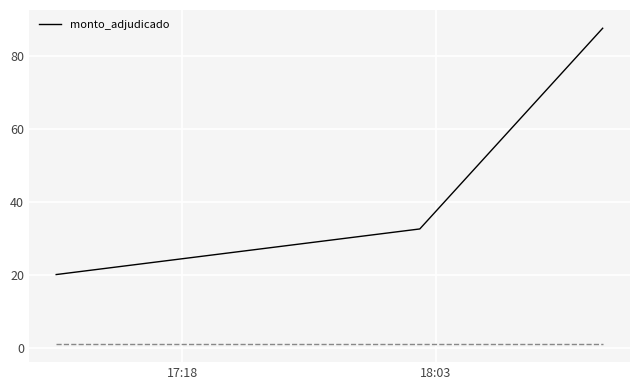

What is the greatest value displayed?

87.5